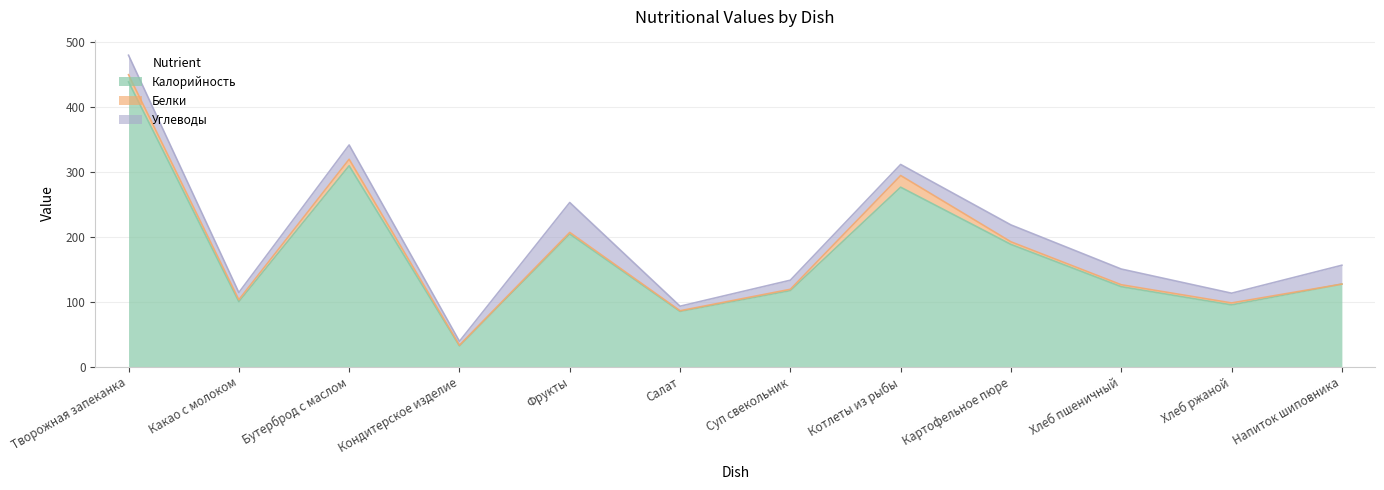

Where is the first local maximum for Белки?

Бутерброд с маслом